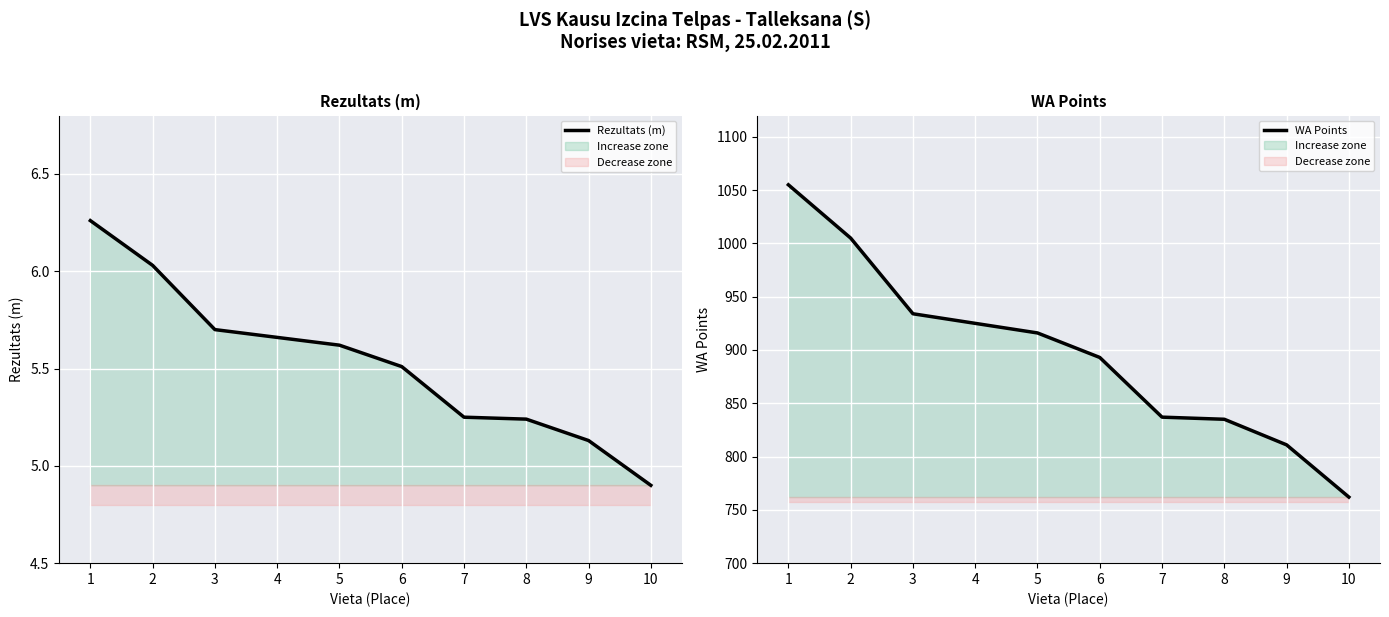

True or false: WA Points has more than 0 interior local peaks.

False